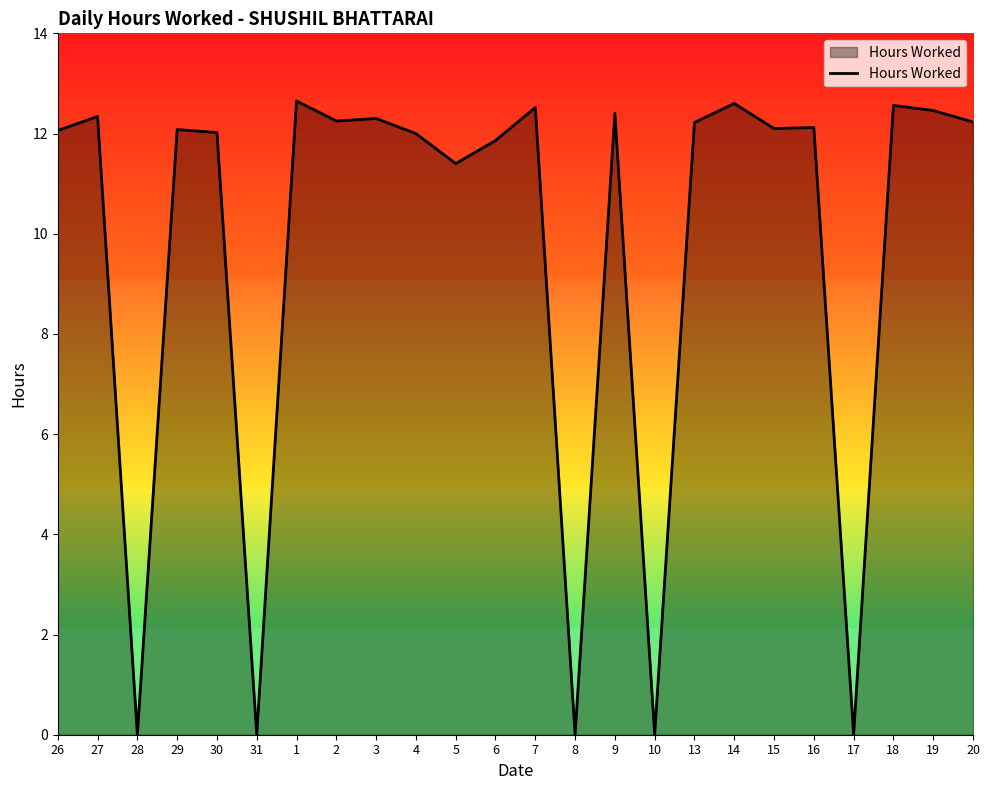

What position from the right is 5?

14